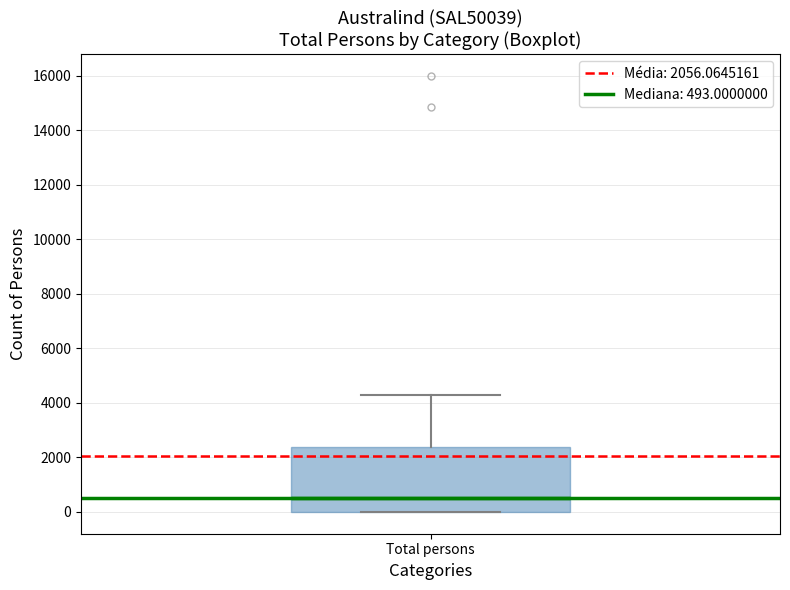

Read this box plot against the y-axis: the position of the median line, the range covered by the box, and the ends of both whiskers. The values are not printed on the chart, so give them approximately, as read against the axis.

median 400, box 0 to 2400, whiskers 0 to 4200